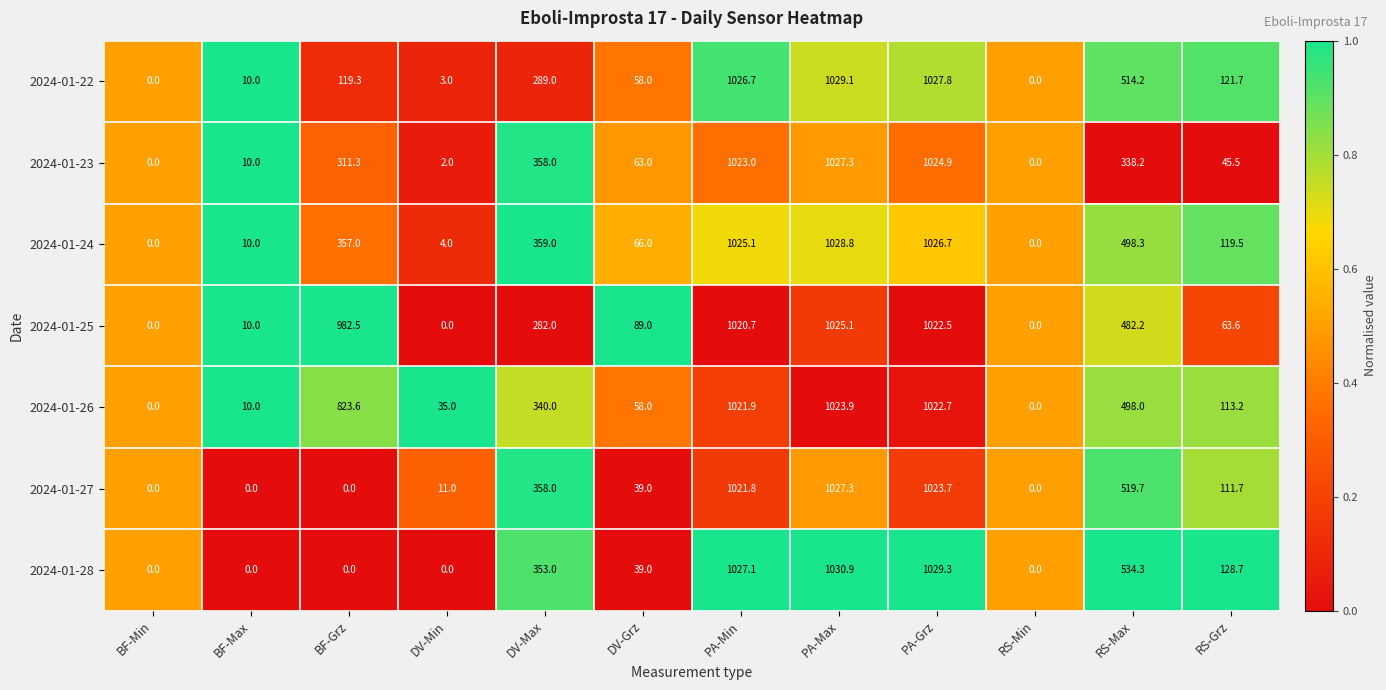

The 2024-01-25 series shows 220.6 at PA-Min. True or false?

False